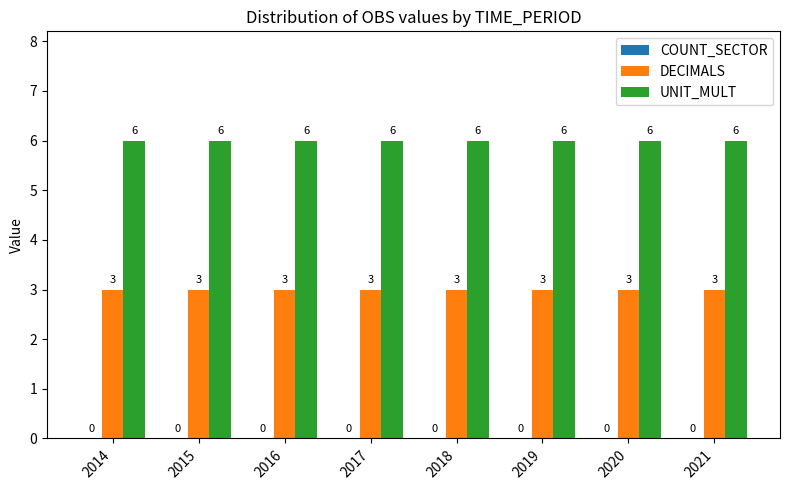

What is the average value of the UNIT_MULT series?

6